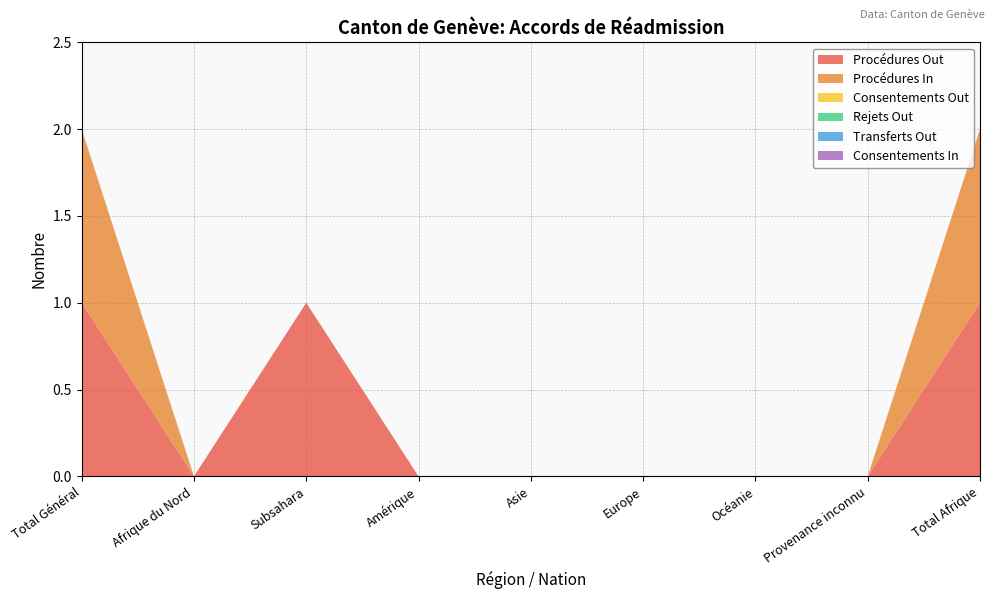

Reading left to right, transcribe all the data shown in this chart.

Procédures Out: Total Général=1	Afrique du Nord=0	Subsahara=1	Amérique=0	Asie=0	Europe=0	Océanie=0	Provenance inconnu=0	Total Afrique=1
Procédures In: Total Général=1	Afrique du Nord=0	Subsahara=0	Amérique=0	Asie=0	Europe=0	Océanie=0	Provenance inconnu=0	Total Afrique=1
Consentements Out: Total Général=0	Afrique du Nord=0	Subsahara=0	Amérique=0	Asie=0	Europe=0	Océanie=0	Provenance inconnu=0	Total Afrique=0
Rejets Out: Total Général=0	Afrique du Nord=0	Subsahara=0	Amérique=0	Asie=0	Europe=0	Océanie=0	Provenance inconnu=0	Total Afrique=0
Transferts Out: Total Général=0	Afrique du Nord=0	Subsahara=0	Amérique=0	Asie=0	Europe=0	Océanie=0	Provenance inconnu=0	Total Afrique=0
Consentements In: Total Général=0	Afrique du Nord=0	Subsahara=0	Amérique=0	Asie=0	Europe=0	Océanie=0	Provenance inconnu=0	Total Afrique=0